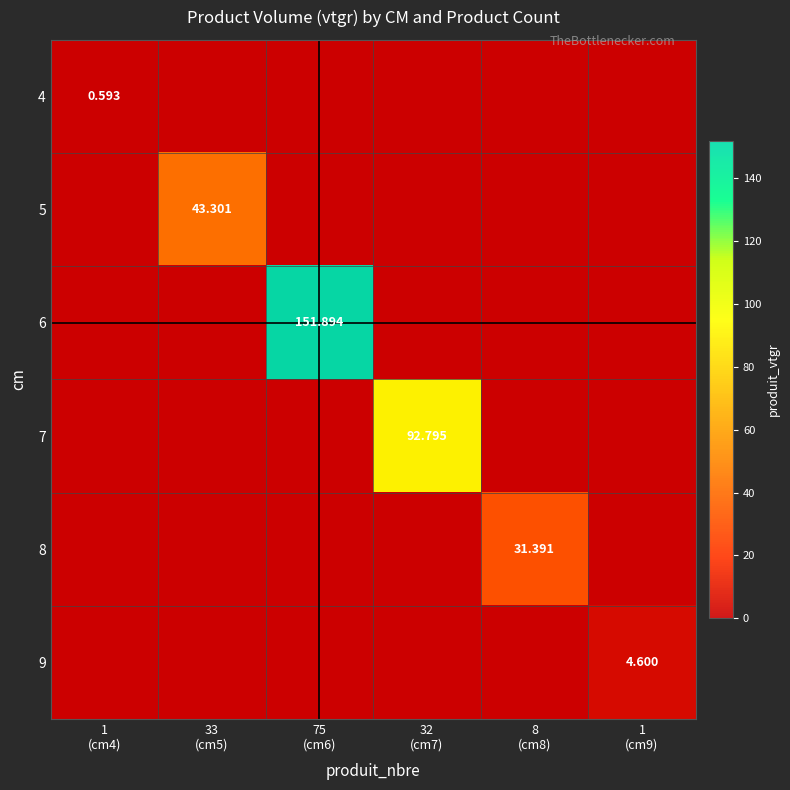

What is the total value across all series at 8
(cm8)?

31.4